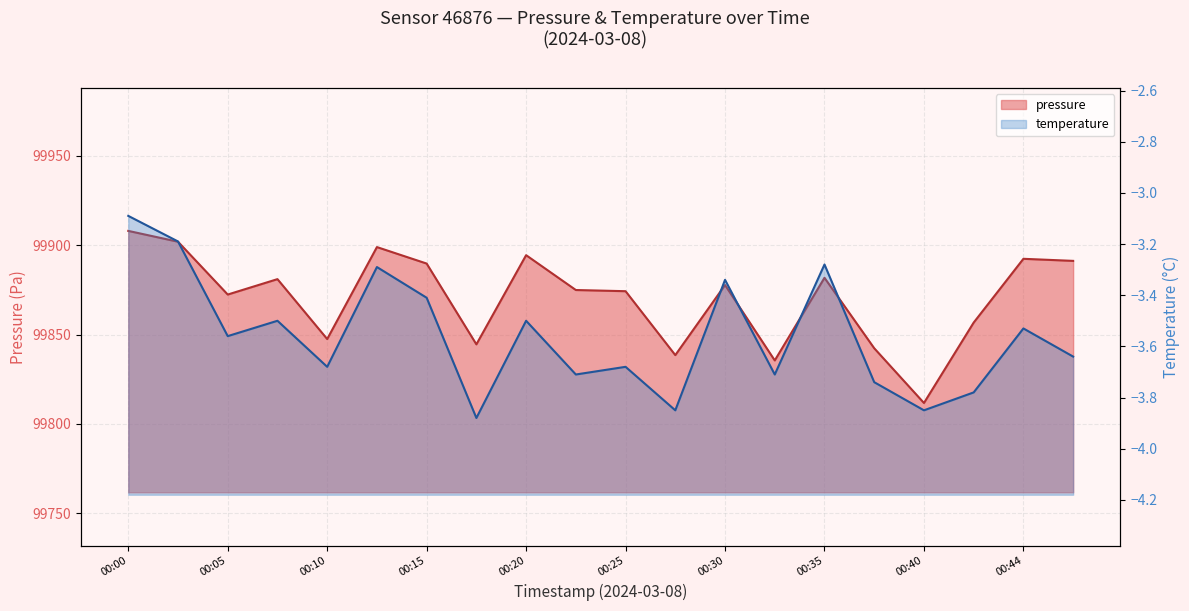

What is the average value of the temperature series?

-3.6